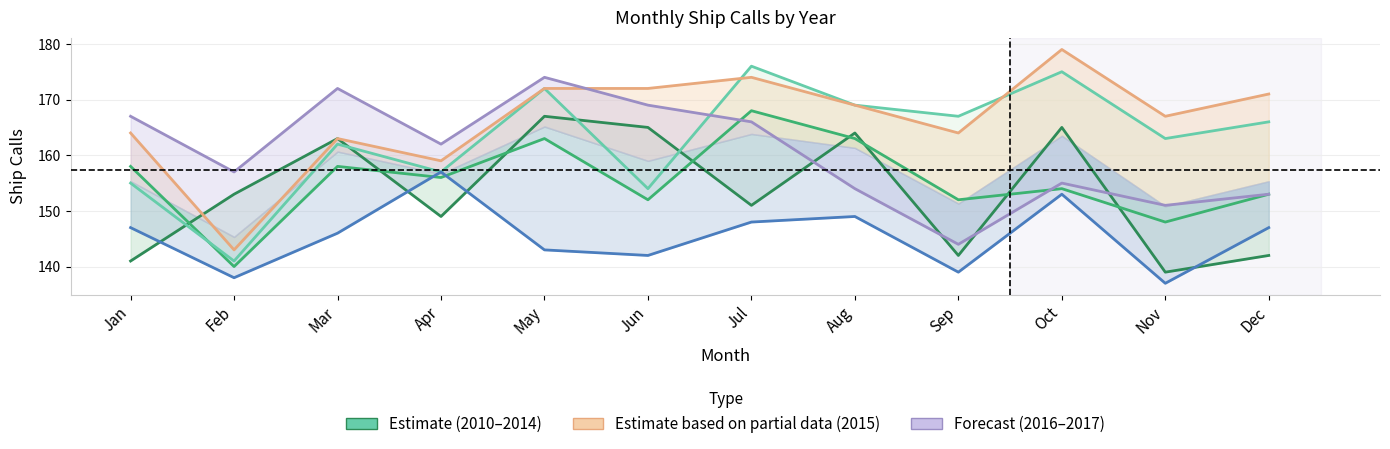

What is the difference between the highest and lowest values at Apr?

13